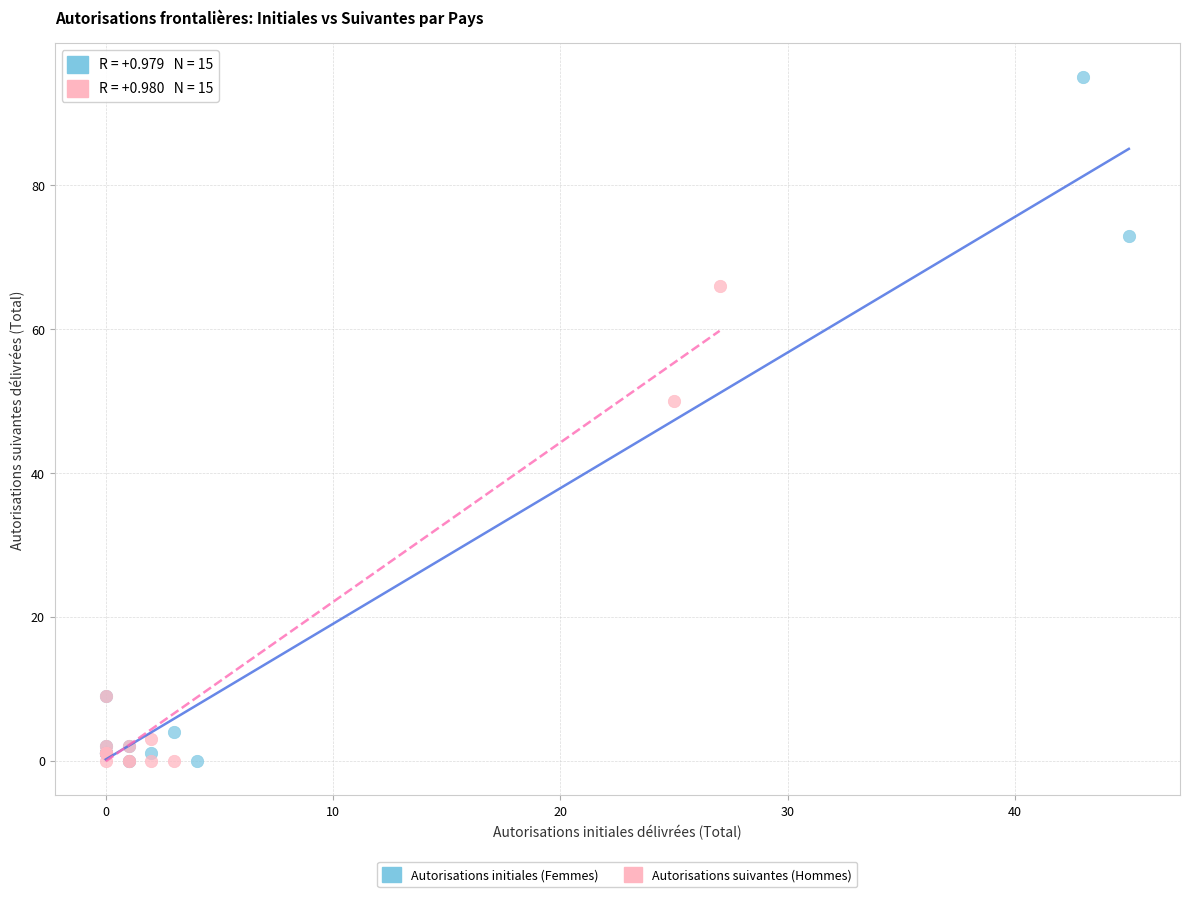

Which series reaches the maximum Y coordinate?

Autorisations initiales (Femmes)